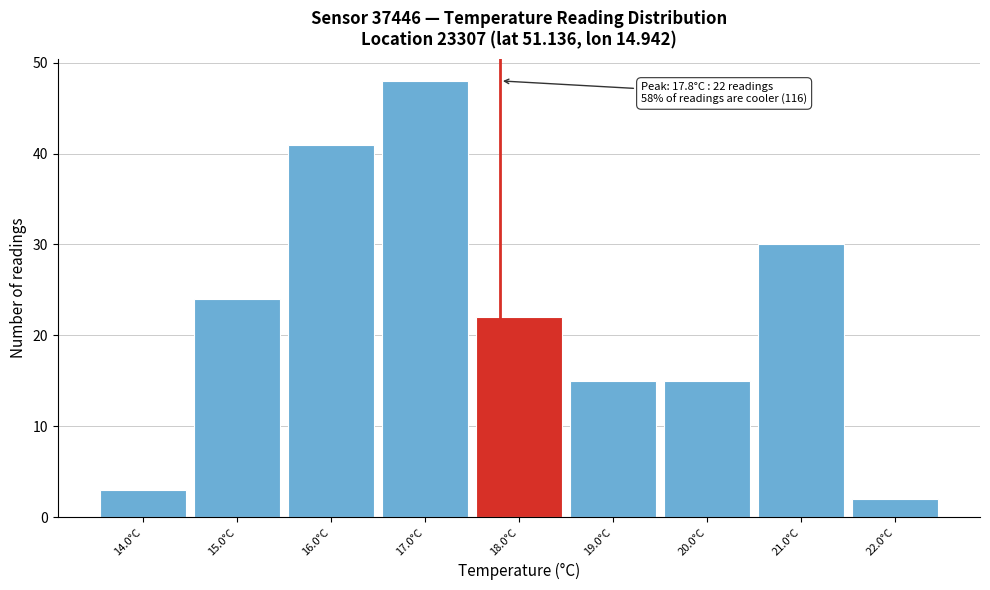

Which range on the x-axis has the tallest bar?

16.5 to 17.5